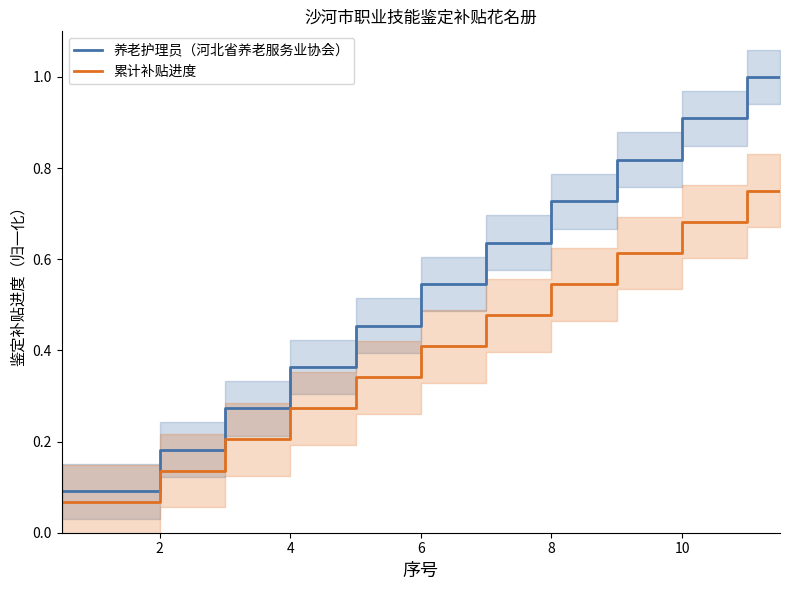

What is the minimum value for 养老护理员（河北省养老服务业协会）?

0.1